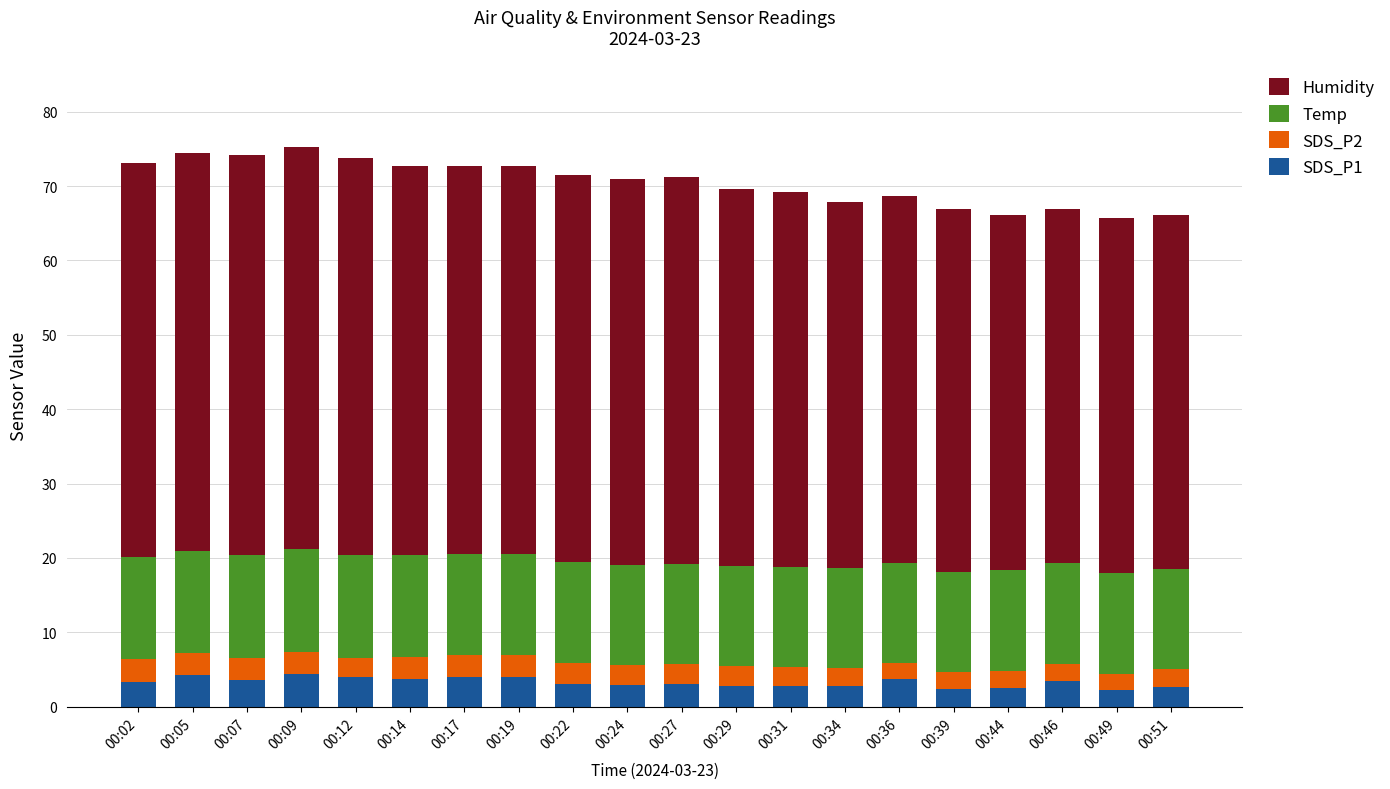

The value of SDS_P1 at 00:51 is 2.6. True or false?

True